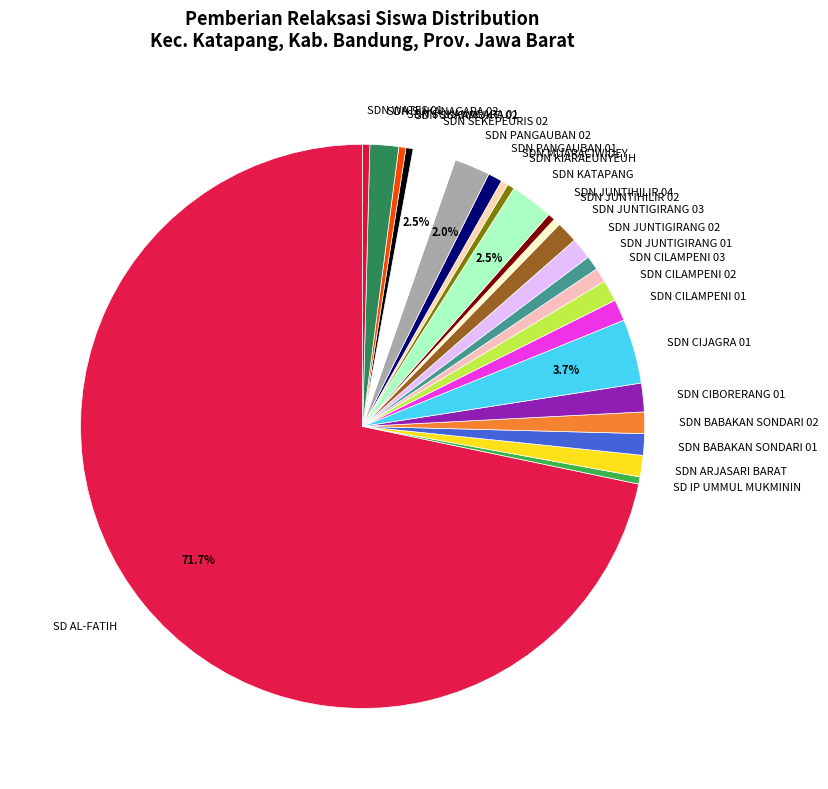

What is the ratio of the value at SDN SUKANAGARA 01 to the value at SDN JUNTIGIRANG 02?

0.3